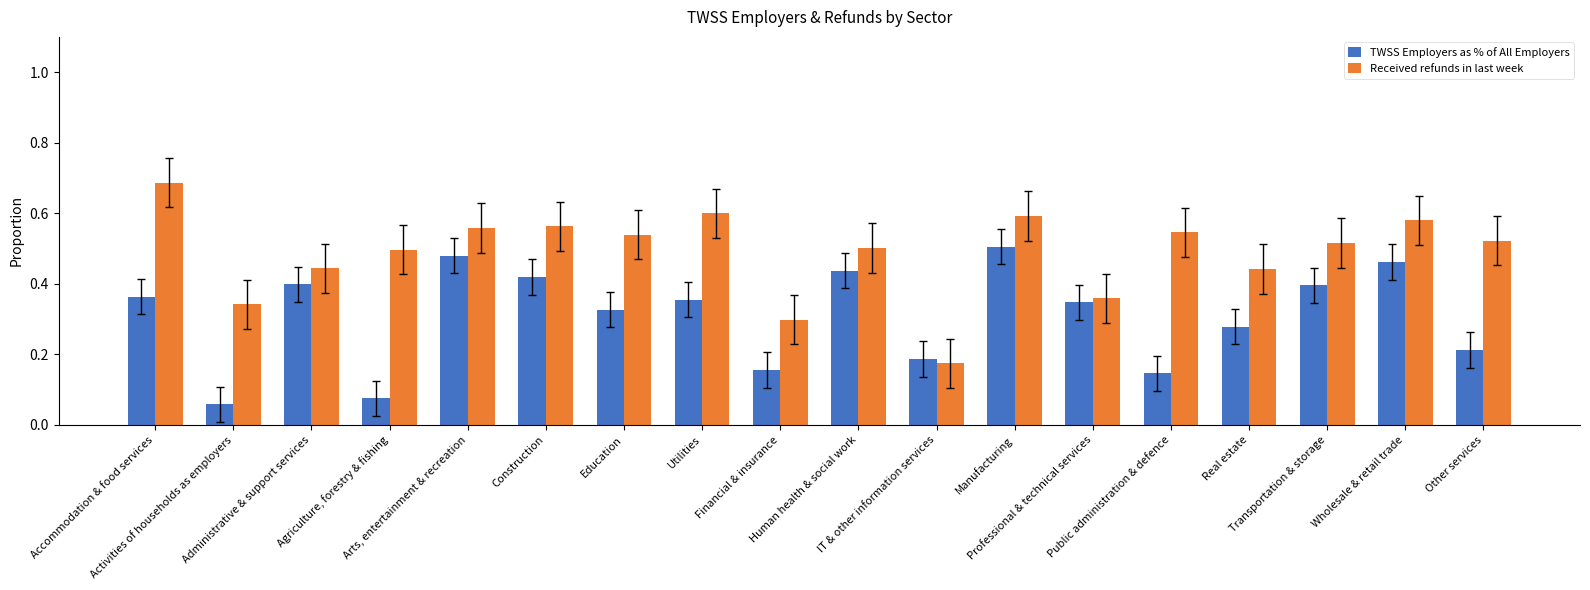

What position from the left is IT & other information services?

11